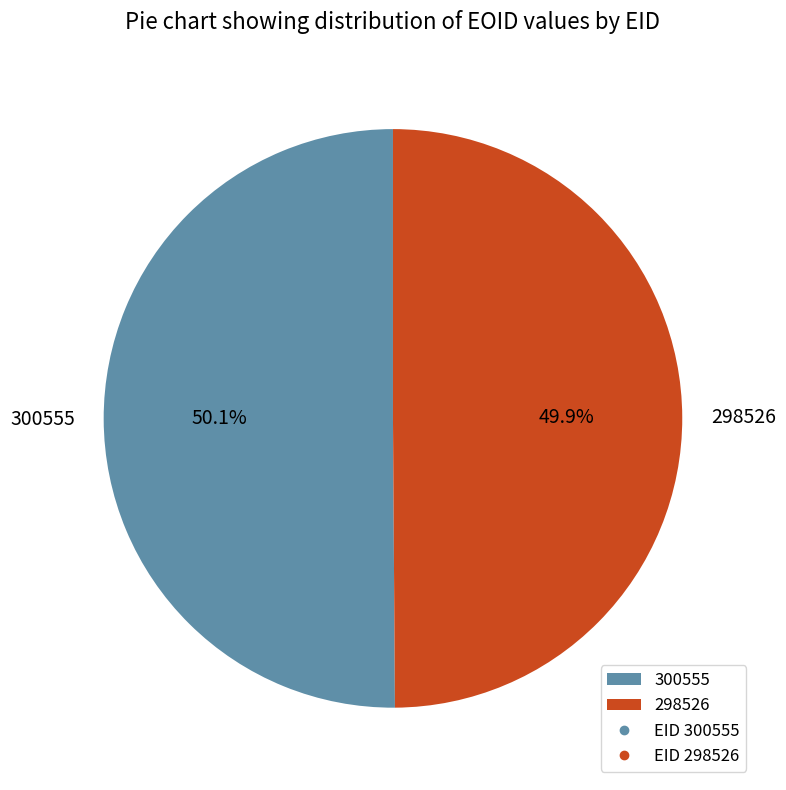

Is there a majority slice in this chart?

Yes